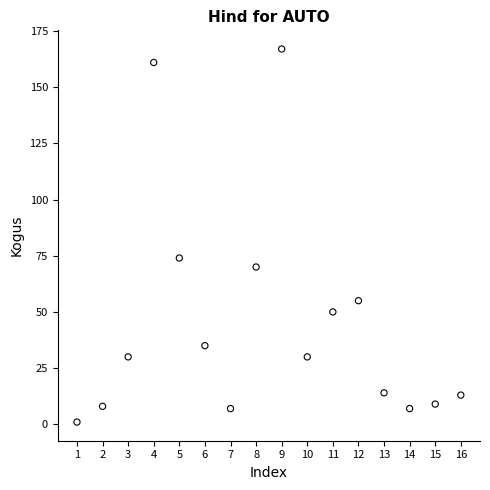

What is the range of Y values (max minus min)?

166